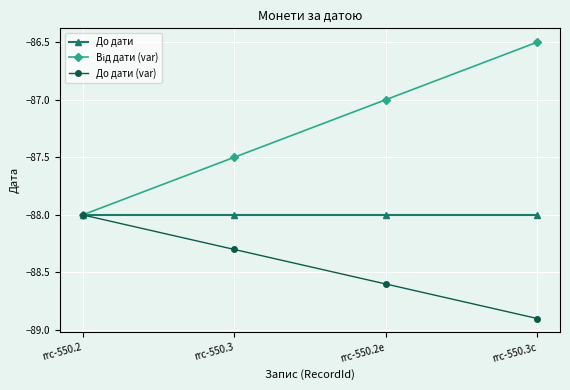

What is the difference between the highest and lowest values at rrc-550.2e?

1.6